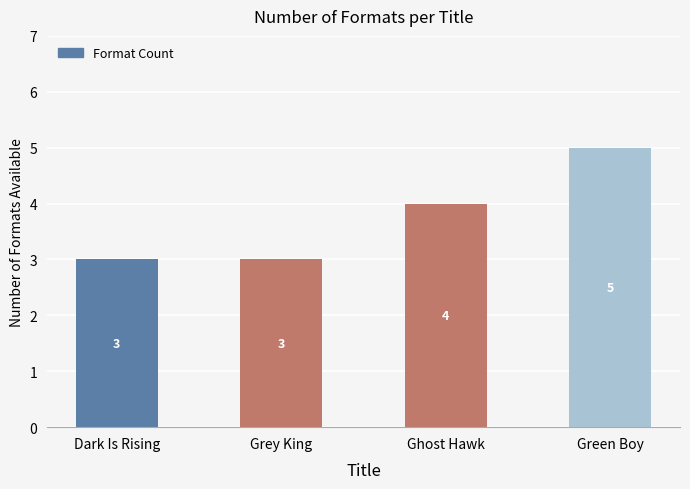

Is it true that the value at Green Boy is 5?

True